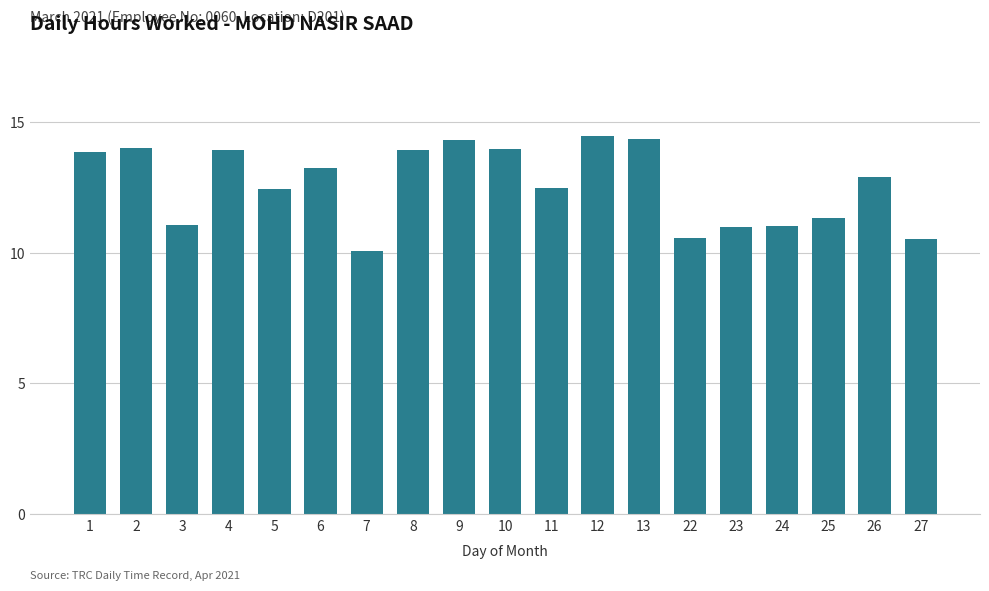

The value at 26 is 22.4. True or false?

False